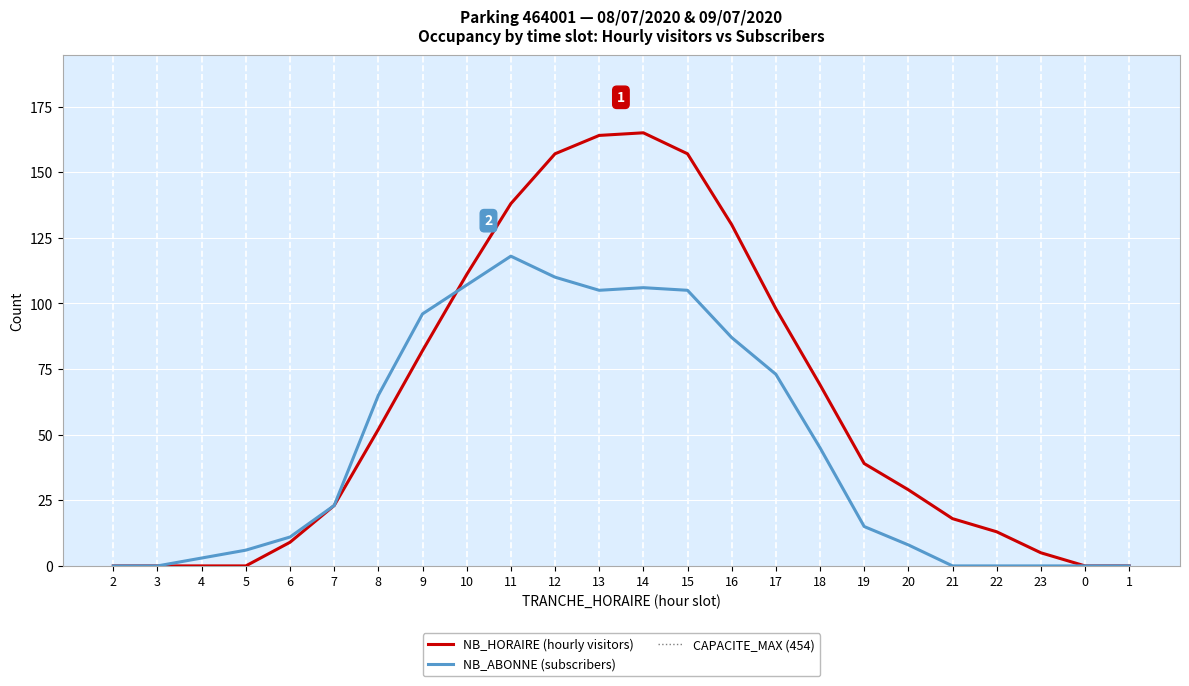

What is the difference between the maximum and second lowest values in the NB_HORAIRE series?

165